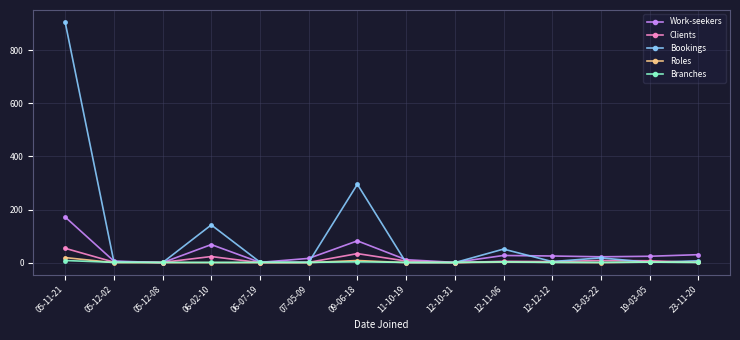

How many values in the Work-seekers series are below 24?

7